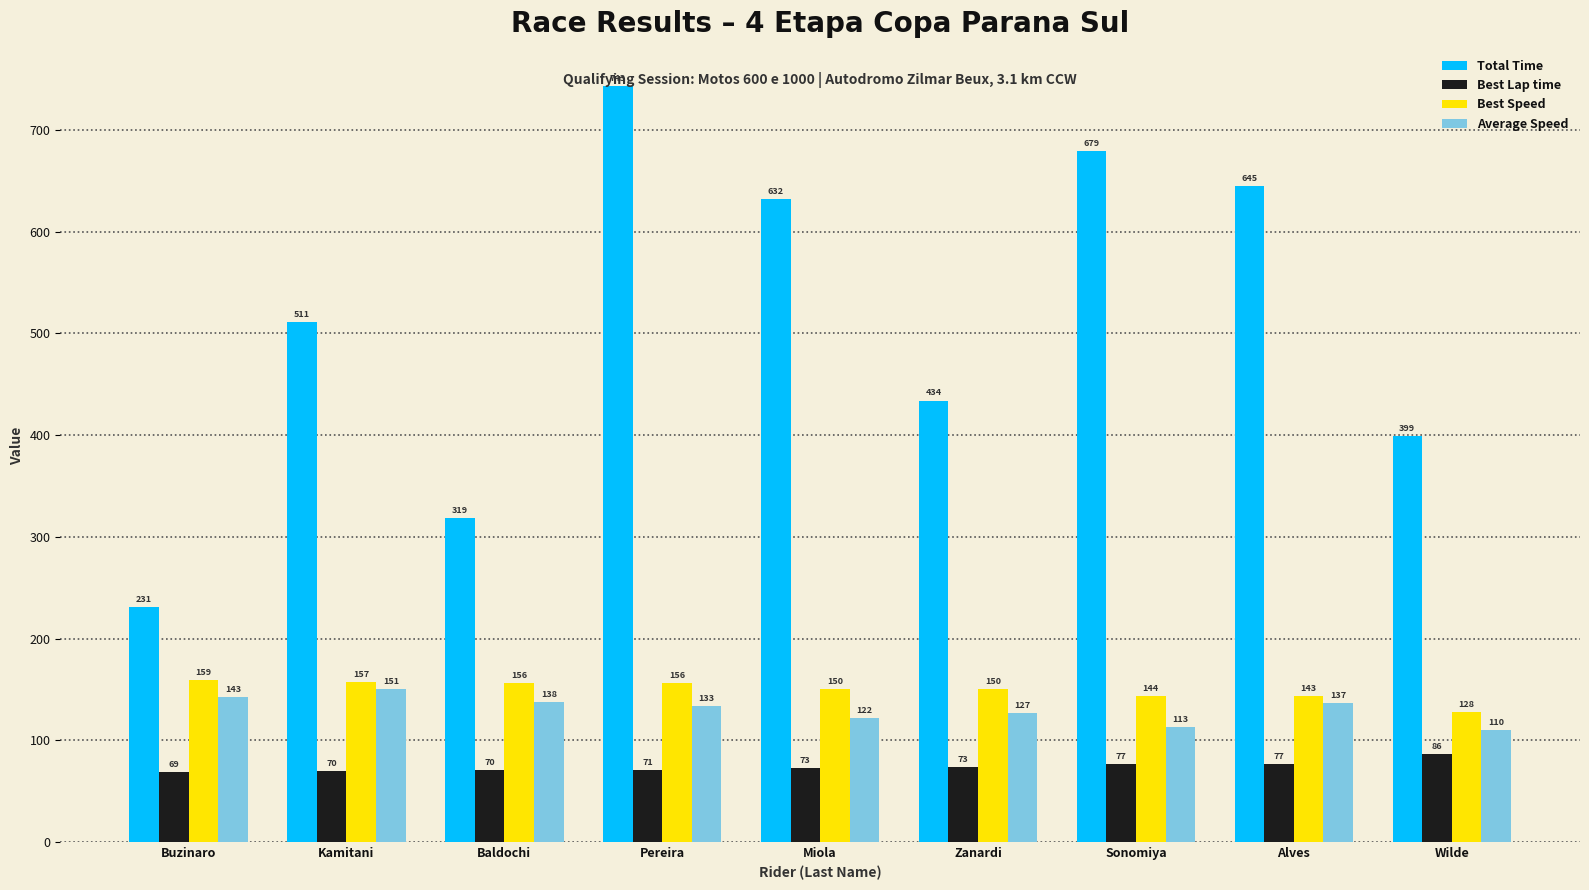

What is the minimum value for Best Lap time?

69.1